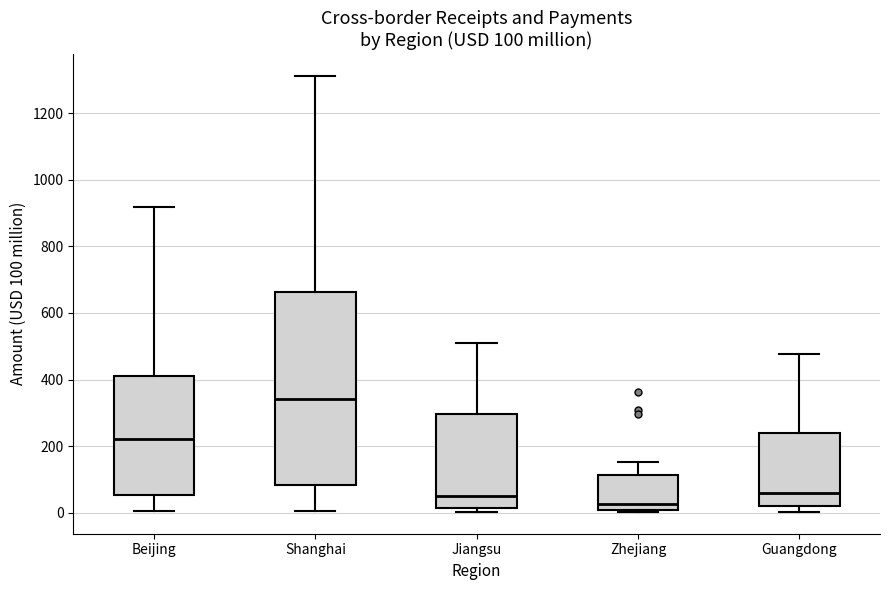

Which box's median line is the highest?

Shanghai